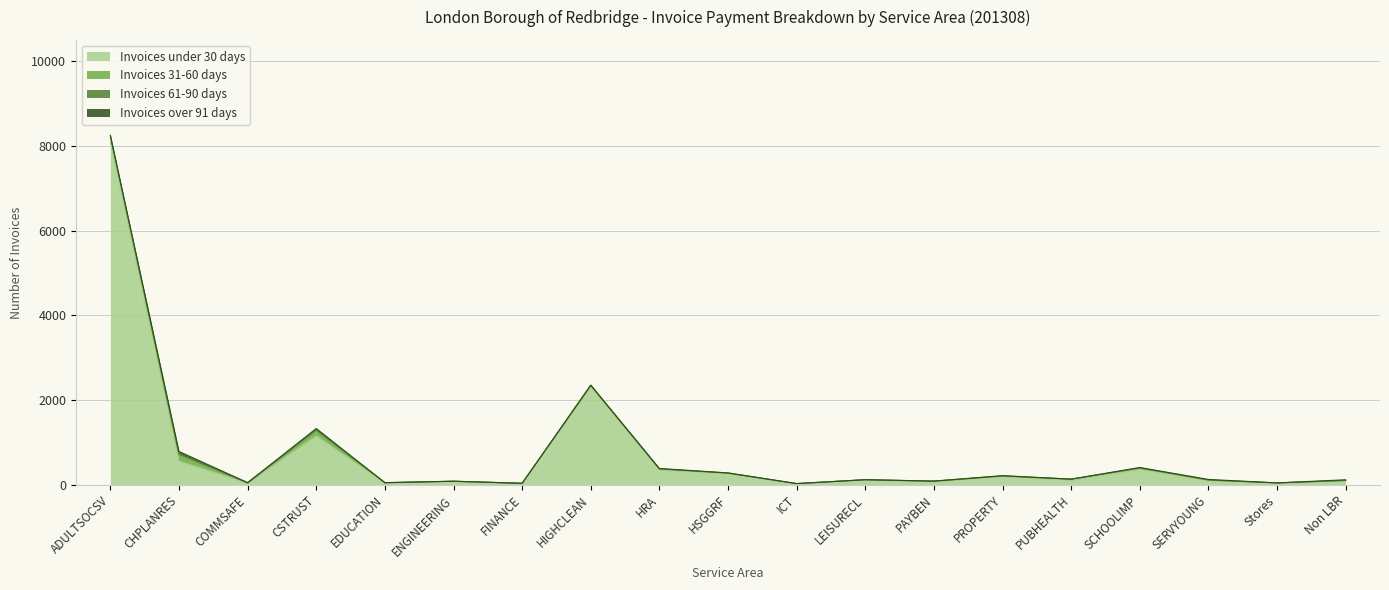

Reading left to right, transcribe all the data shown in this chart.

Invoices under 30 days: 8091	556	42	1154	42	81	35	2324	352	265	25	119	69	199	109	365	104	45	100
Invoices 31-60 days: 121	141	5	113	7	4	1	14	23	11	5	2	18	10	25	27	10	1	1
Invoices 61-90 days: 28	40	0	36	3	0	0	11	2	5	0	0	1	3	0	11	1	0	5
Invoices over 91 days: 8	51	6	27	0	1	1	6	10	0	0	1	1	5	1	6	13	0	14